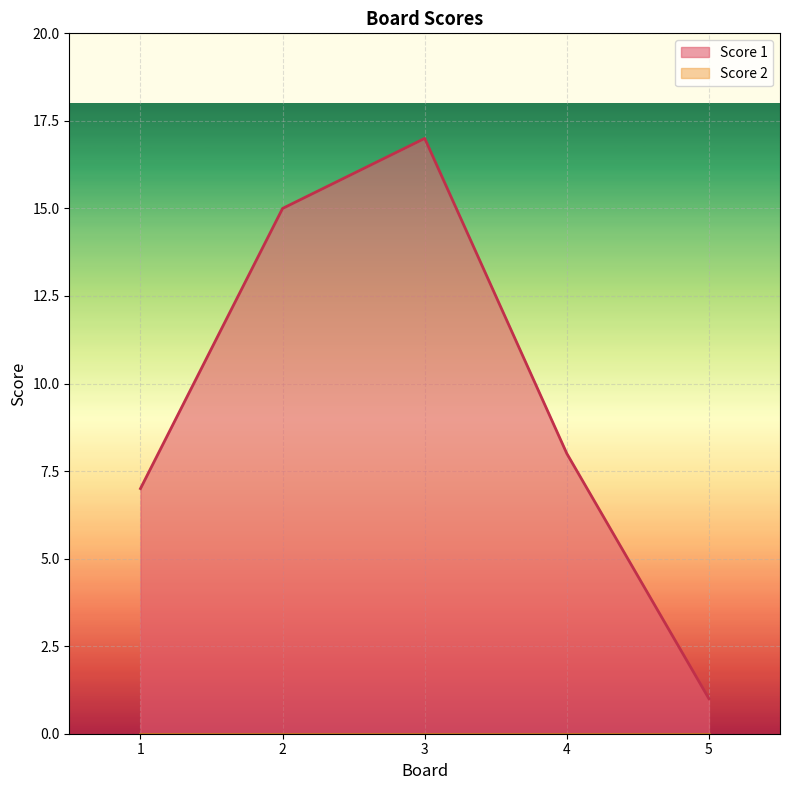

What is the sum of the values at 2 and 4?

23